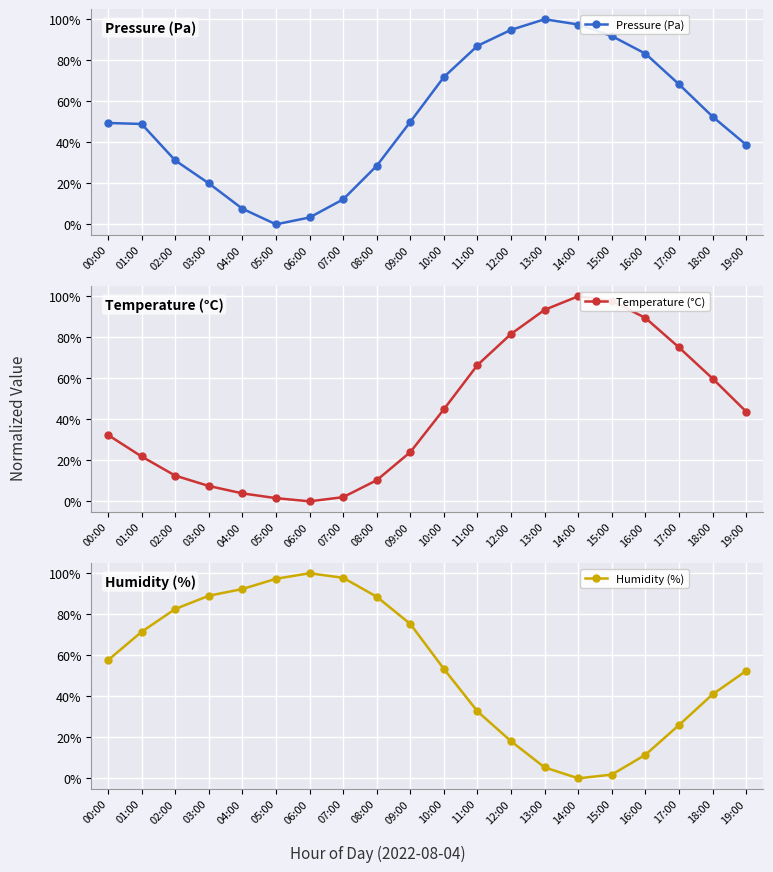

How many positive values does the Humidity (%) series have?

19